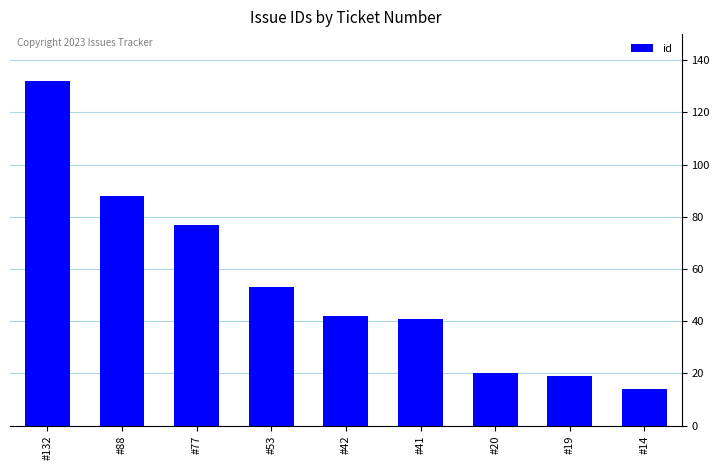

Which has a higher value, #132 or #53?

#132